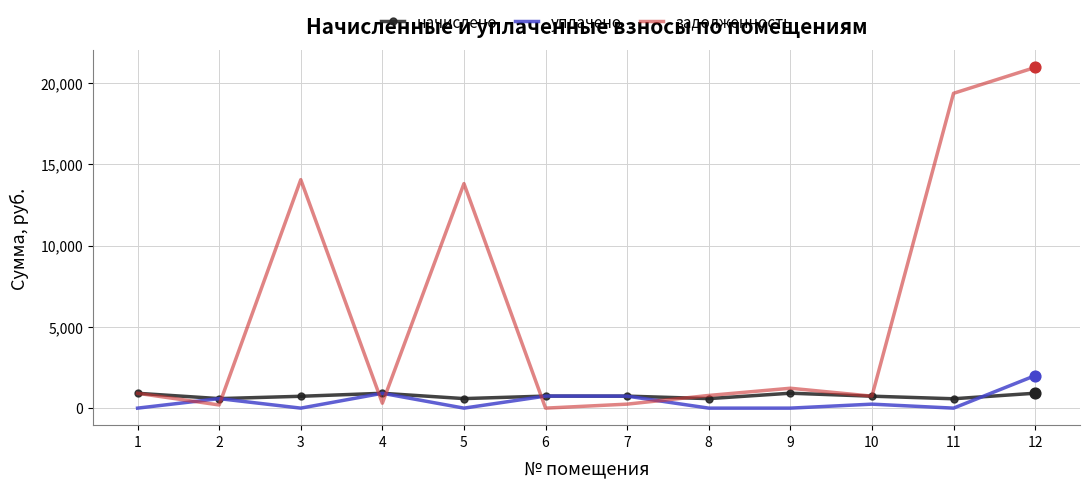

What is the total value across all series at 2?

1364.7